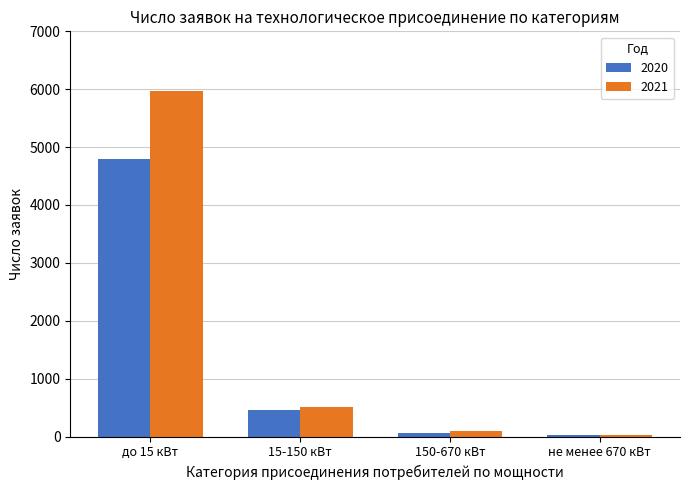

Reading left to right, extract all data points from this chart.

2020: до 15 кВт=4796	15-150 кВт=455	150-670 кВт=61	не менее 670 кВт=22
2021: до 15 кВт=5961	15-150 кВт=505	150-670 кВт=88	не менее 670 кВт=25